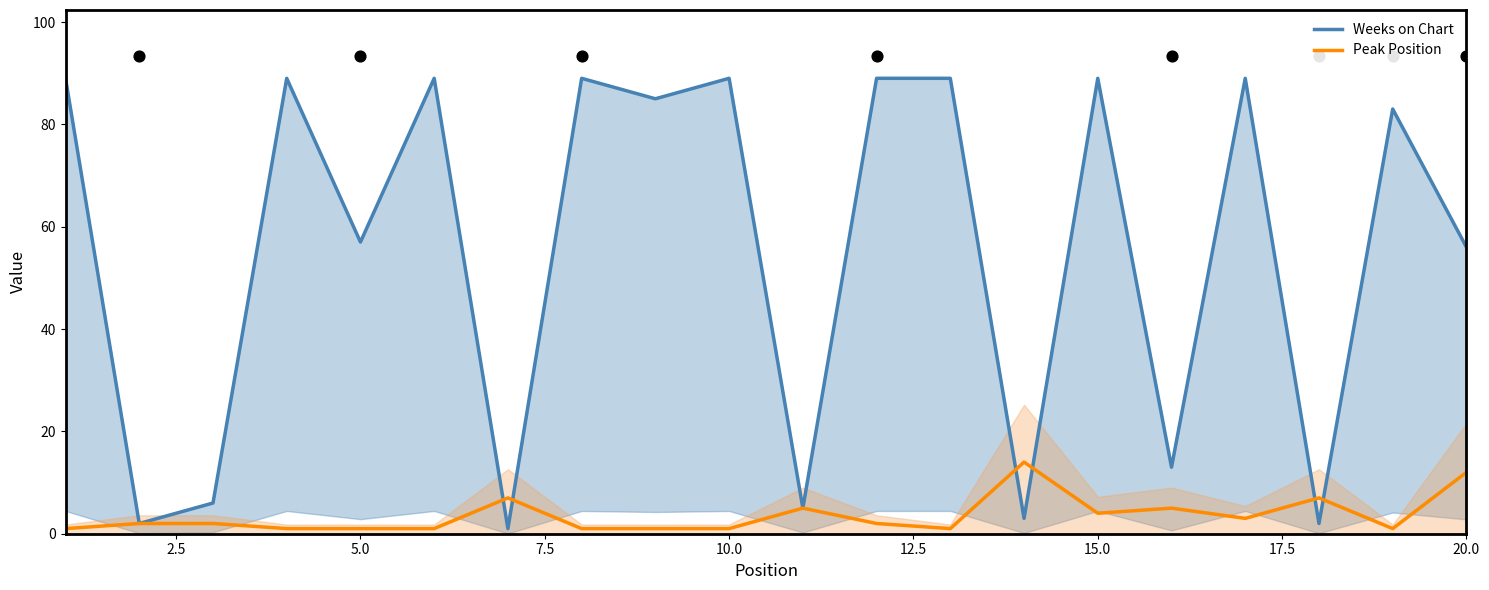

What is the highest value of the Peak Position series?

14